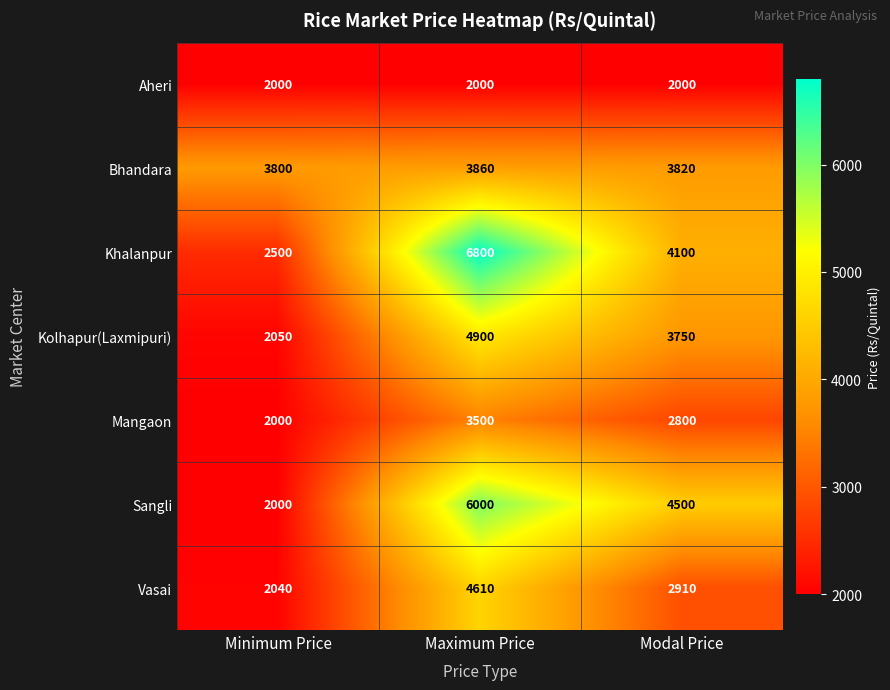

What is the maximum value shown in the chart?

6800